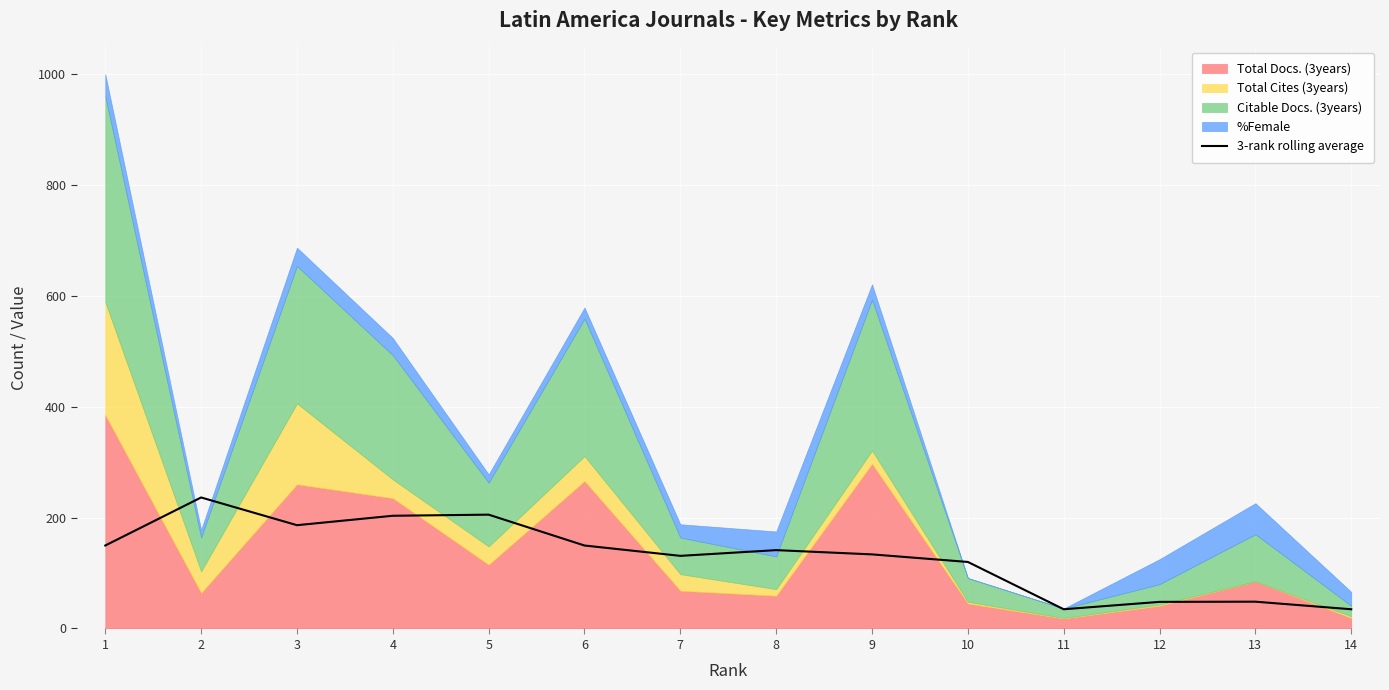

The value of 3-rank rolling average at 10 is 120.0. True or false?

True